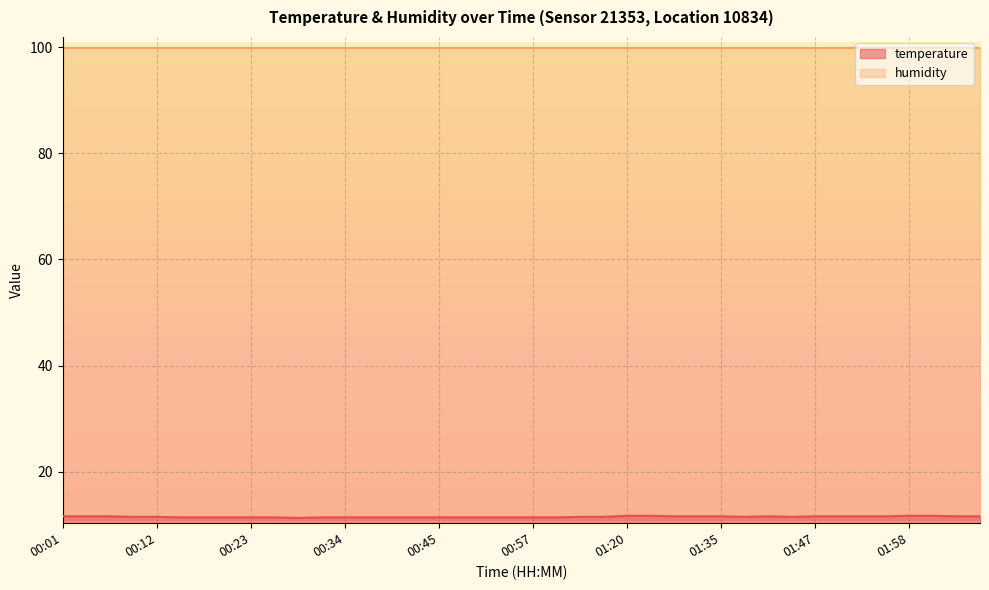

The chart shows a value of 11.6 at 00:01. True or false?

True